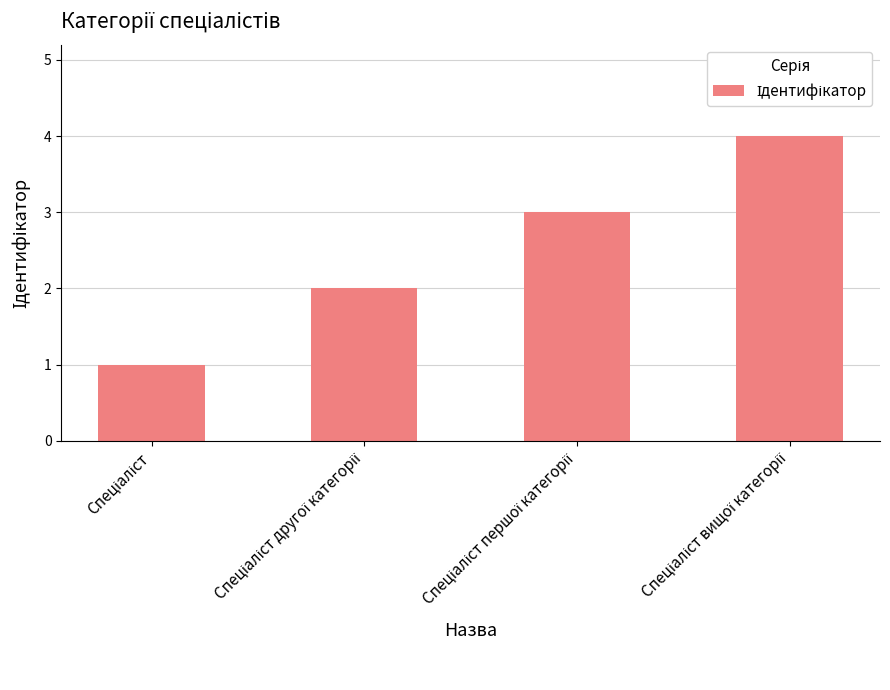

Count the number of categories in the chart.

4